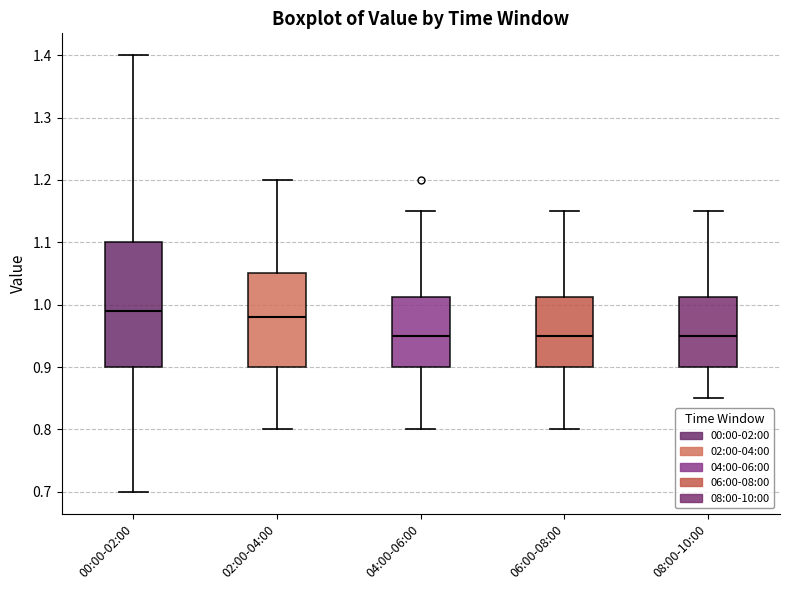

Reading left to right, transcribe this box plot: for each box, give where its median line is, the range the box spans, and where its two whiskers end, as read against the y-axis. The values are not printed on the chart, so give them approximately, as read against the axis.

00:00-02:00: median 0.99, box 0.90 to 1.10, whiskers 0.70 to 1.40
02:00-04:00: median 0.98, box 0.90 to 1.05, whiskers 0.80 to 1.20
04:00-06:00: median 0.95, box 0.90 to 1.01, whiskers 0.80 to 1.15
06:00-08:00: median 0.95, box 0.90 to 1.01, whiskers 0.80 to 1.15
08:00-10:00: median 0.95, box 0.90 to 1.01, whiskers 0.85 to 1.15